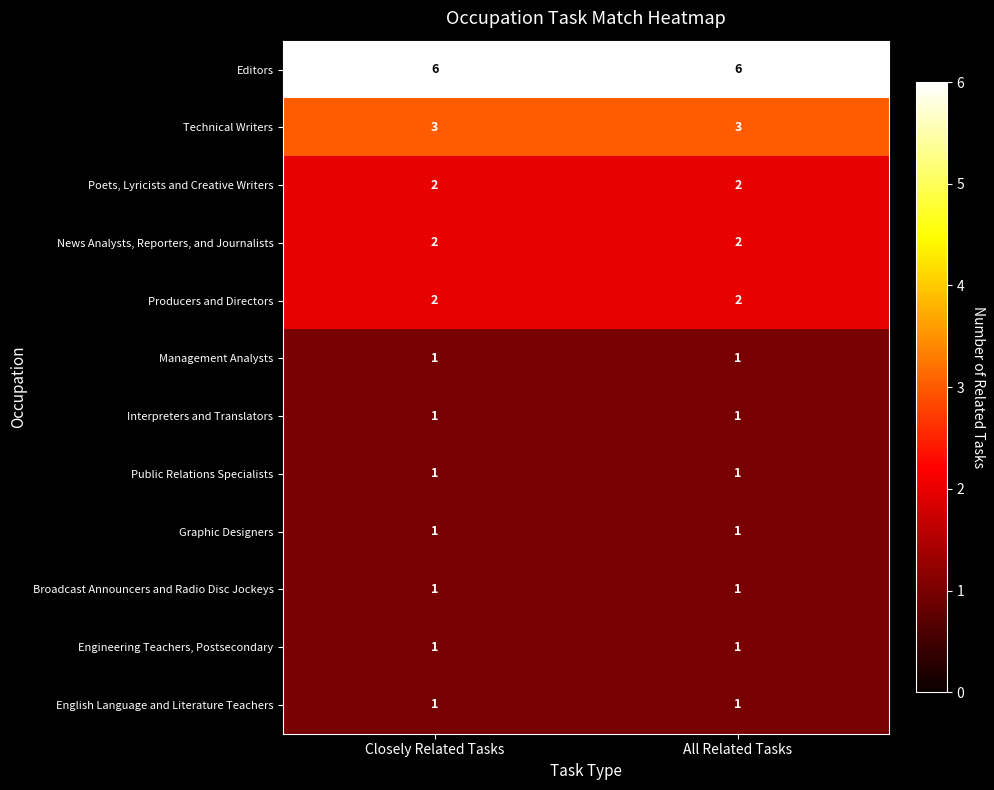

What is the total value across all series at Closely Related Tasks?

22